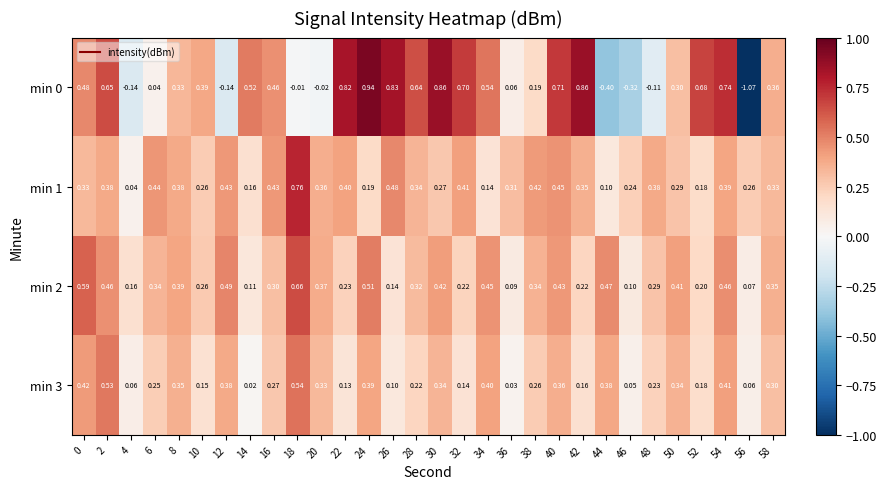

At how many categories does at least one series exceed 0?

30